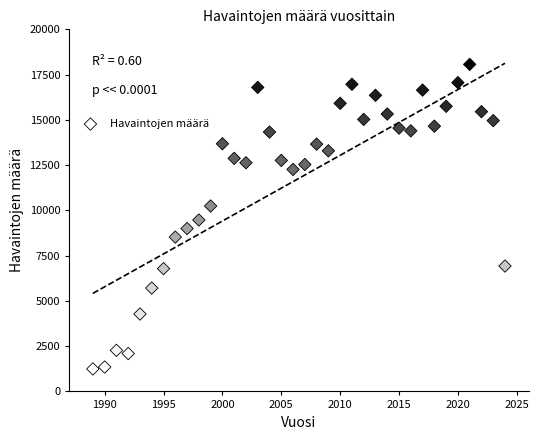

What is the range of Y values (max minus min)?

16821